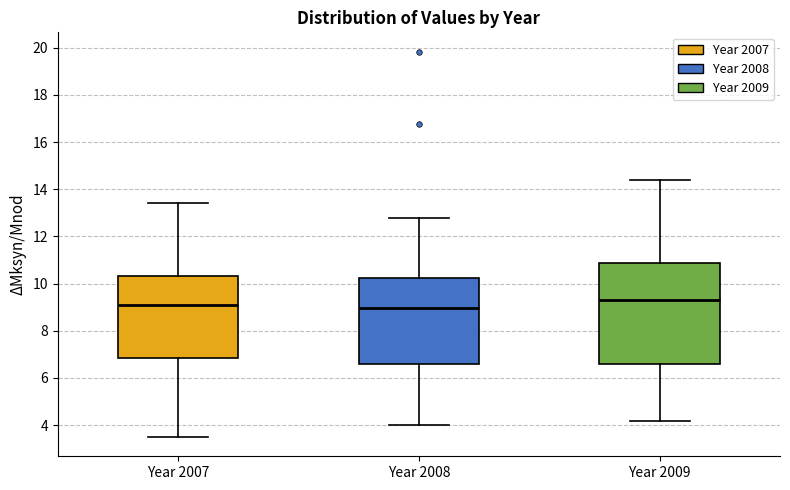

Reading left to right, read every box against the y-axis: the position of its median line, the range the box covers, and the ends of its whiskers. The values are not printed on the chart, so give them approximately, as read against the axis.

Year 2007: median 9.0, box 6.8 to 10.4, whiskers 3.4 to 13.4
Year 2008: median 9.0, box 6.6 to 10.2, whiskers 4.0 to 12.8
Year 2009: median 9.4, box 6.6 to 10.8, whiskers 4.2 to 14.4